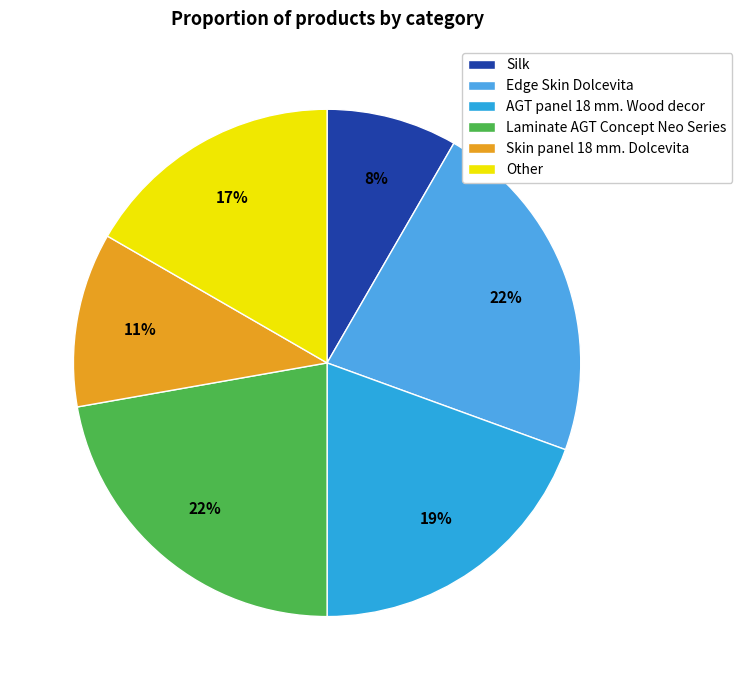

The Other slice represents 17% of the pie. True or false?

True